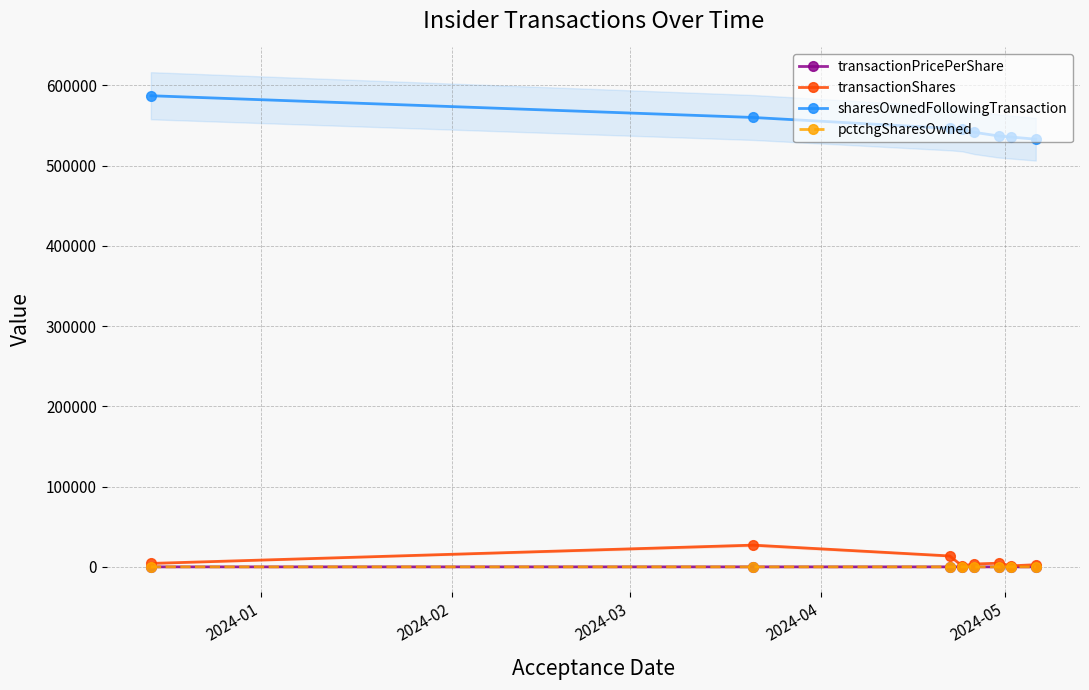

True or false: sharesOwnedFollowingTransaction and pctchgSharesOwned intersect in this chart.

False